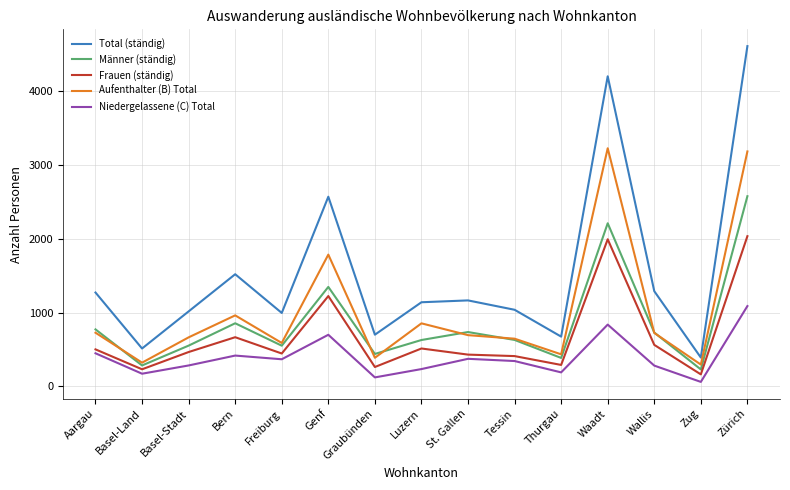

What is the average value of the Frauen (ständig) series?

678